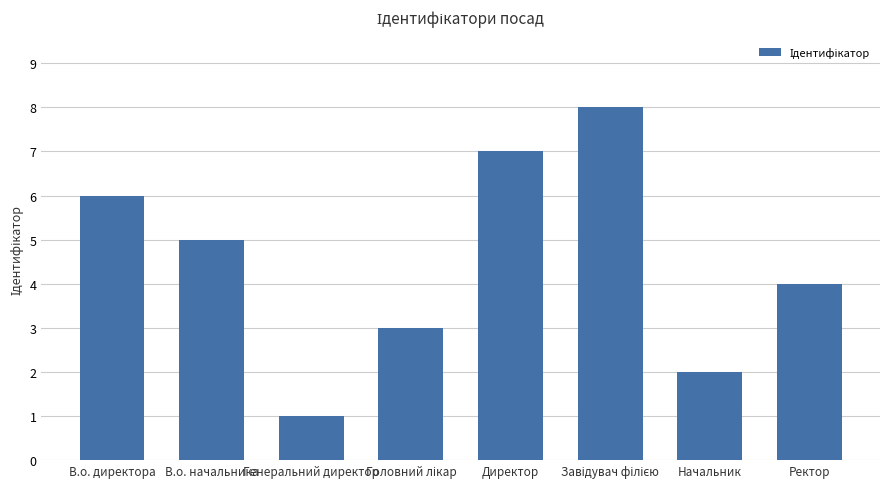

What is the value of the 2nd bar from the left?

5